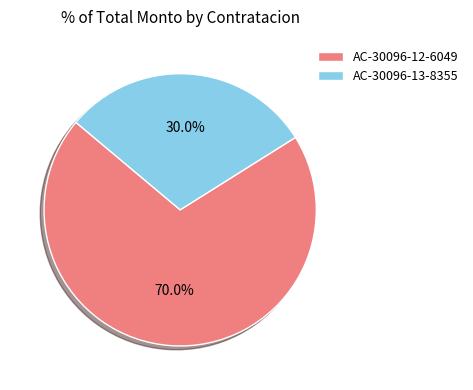

Which slice is the smallest?

AC-30096-13-8355